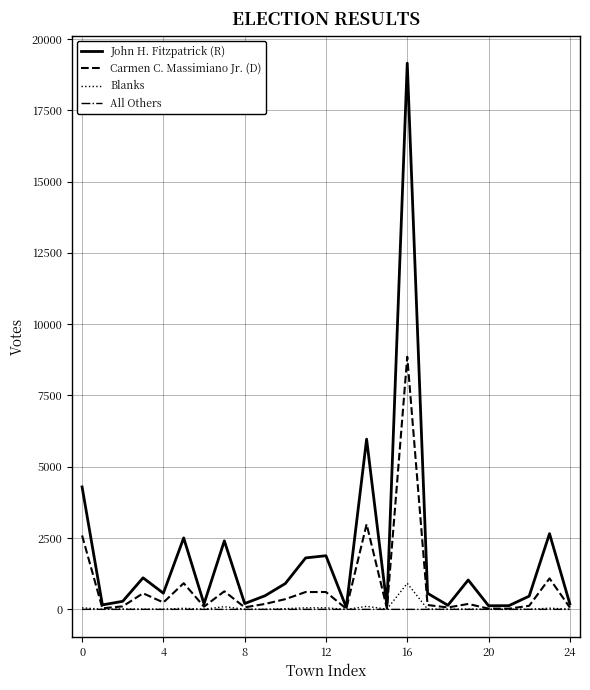

Does the chart display data point markers on the line(s)?

No